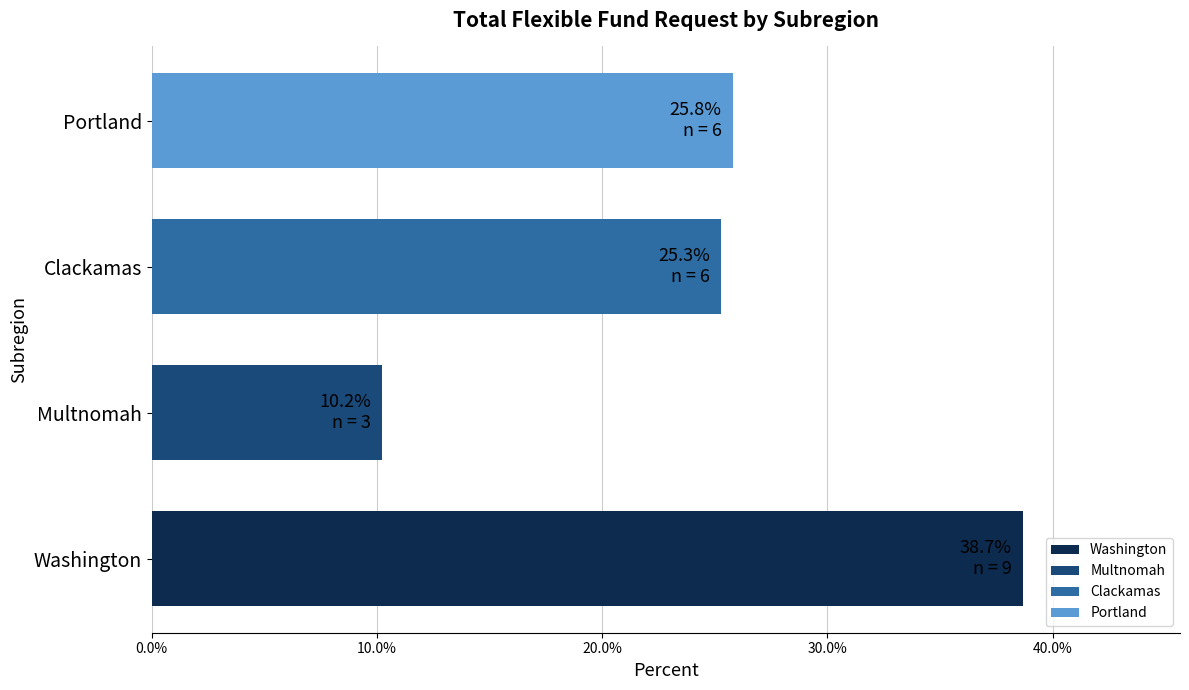

What is the difference between the values at Washington and Clackamas?

13.4